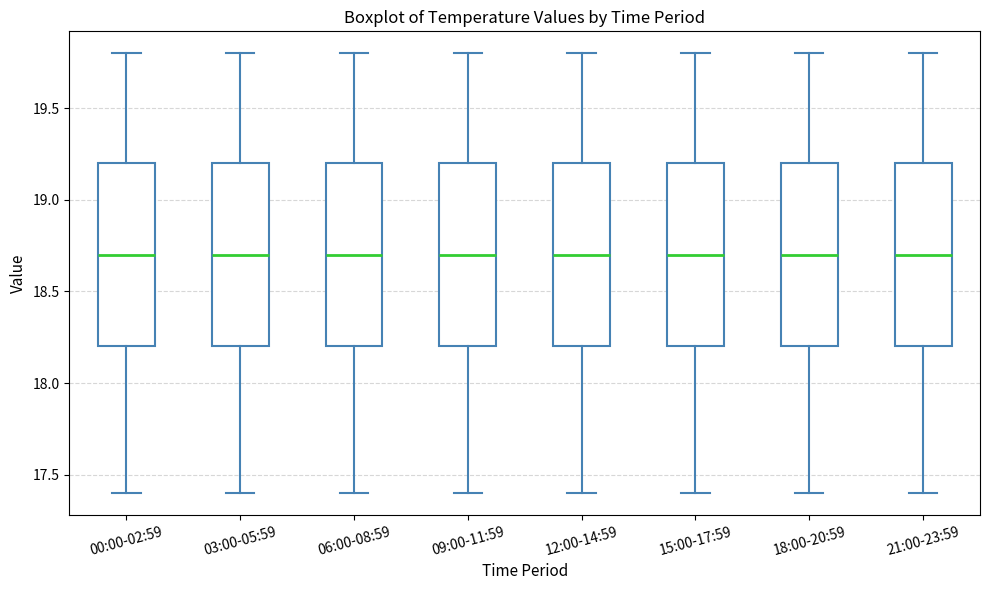

Reading left to right, transcribe this box plot: for each box, give where its median line is, the range the box spans, and where its two whiskers end, as read against the y-axis. The values are not printed on the chart, so give them approximately, as read against the axis.

00:00-02:59: median 18.7, box 18.2 to 19.2, whiskers 17.4 to 19.8
03:00-05:59: median 18.7, box 18.2 to 19.2, whiskers 17.4 to 19.8
06:00-08:59: median 18.7, box 18.2 to 19.2, whiskers 17.4 to 19.8
09:00-11:59: median 18.7, box 18.2 to 19.2, whiskers 17.4 to 19.8
12:00-14:59: median 18.7, box 18.2 to 19.2, whiskers 17.4 to 19.8
15:00-17:59: median 18.7, box 18.2 to 19.2, whiskers 17.4 to 19.8
18:00-20:59: median 18.7, box 18.2 to 19.2, whiskers 17.4 to 19.8
21:00-23:59: median 18.7, box 18.2 to 19.2, whiskers 17.4 to 19.8